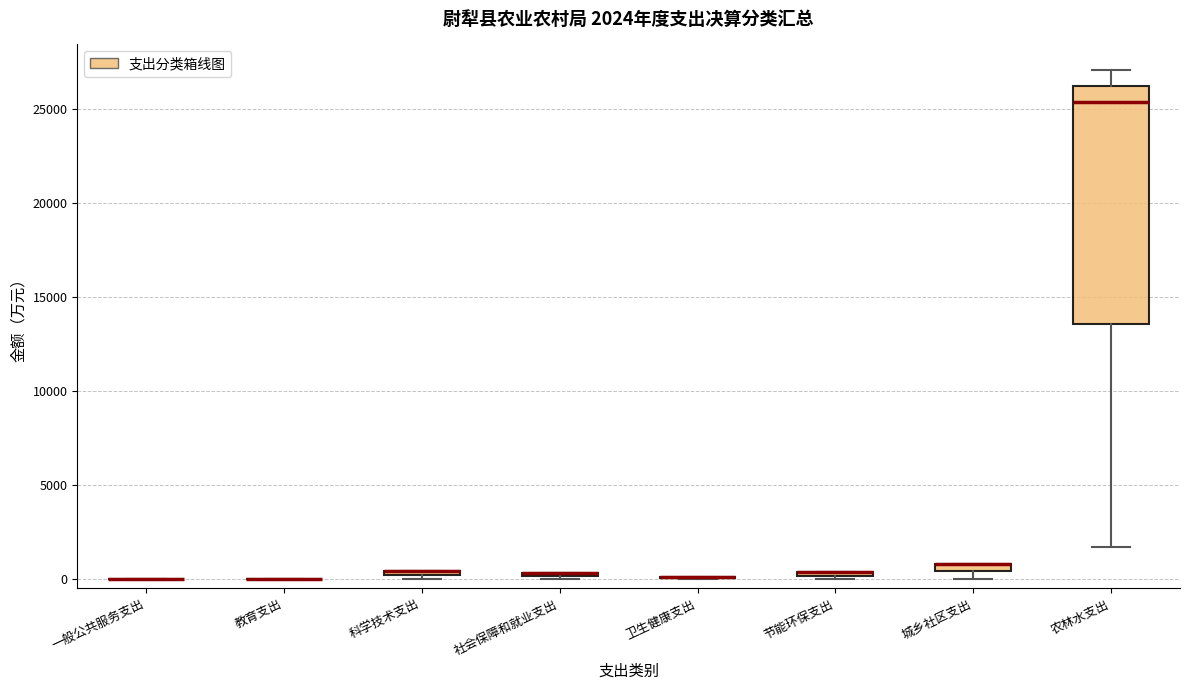

Comparing the boxes themselves (not the whiskers), which one is the tallest?

农林水支出